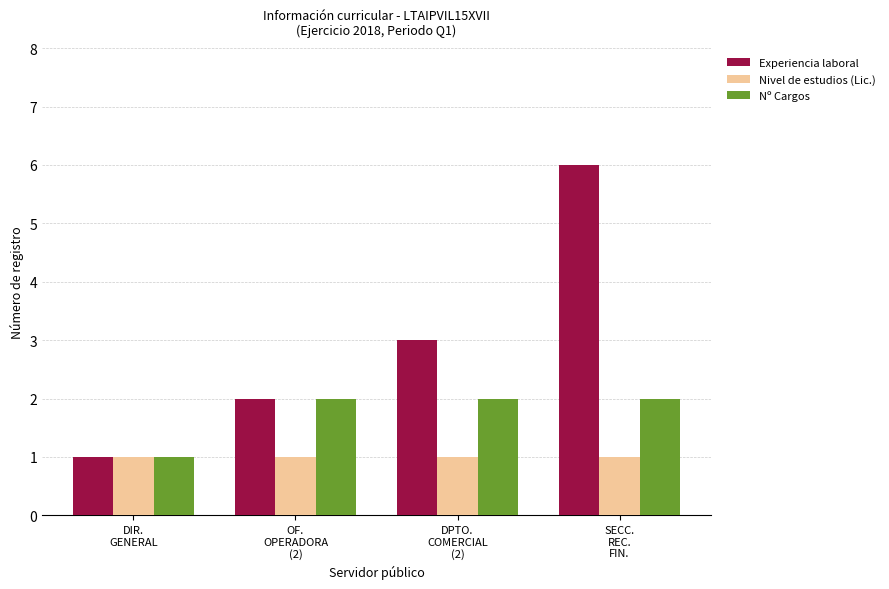

Are the bars horizontal?

No